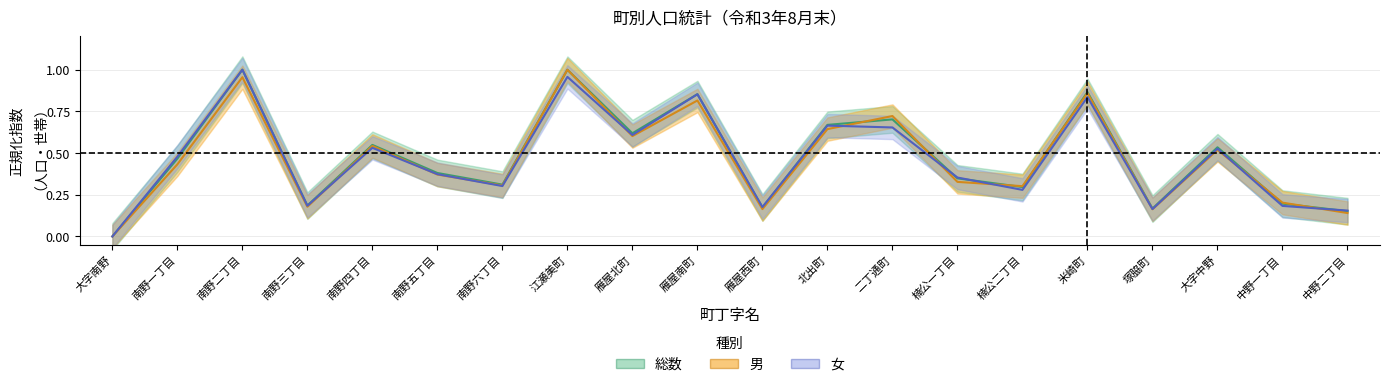

True or false: 男 and 総数 cross at least once.

True